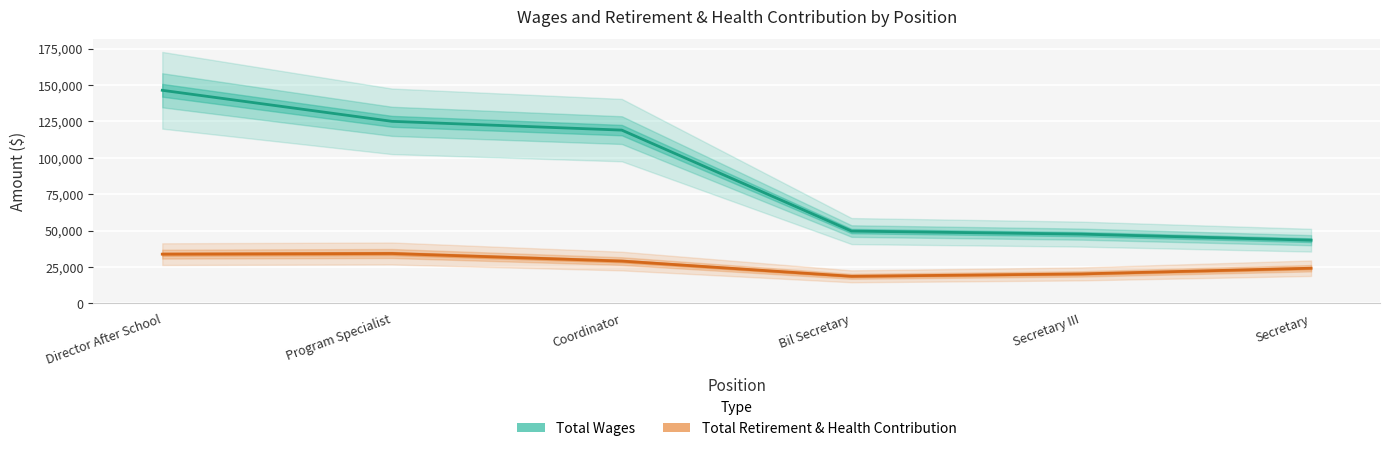

What are all the series names shown in the legend?

Total Wages, Total Retirement & Health Contribution